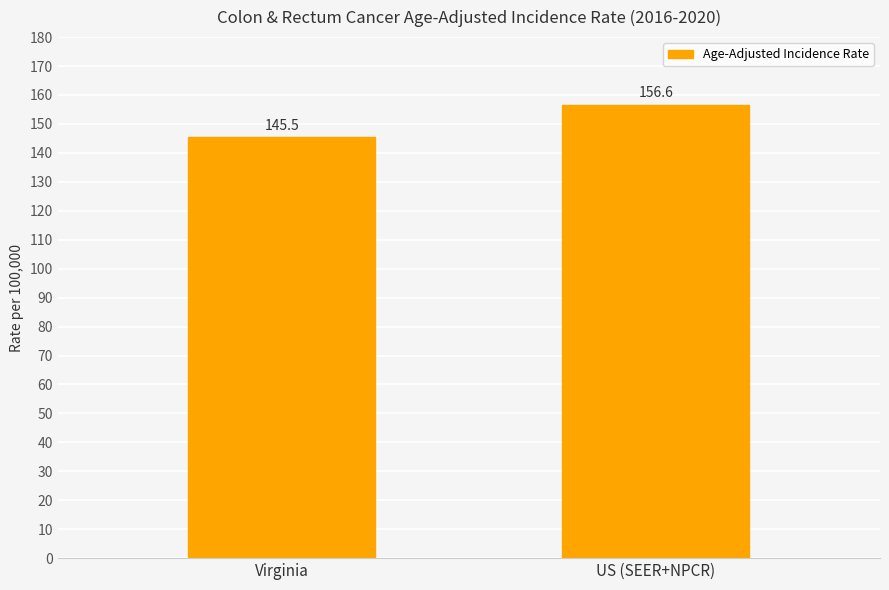

Reading left to right, list all the values displayed in this chart.

Virginia=145.5	US (SEER+NPCR)=156.6